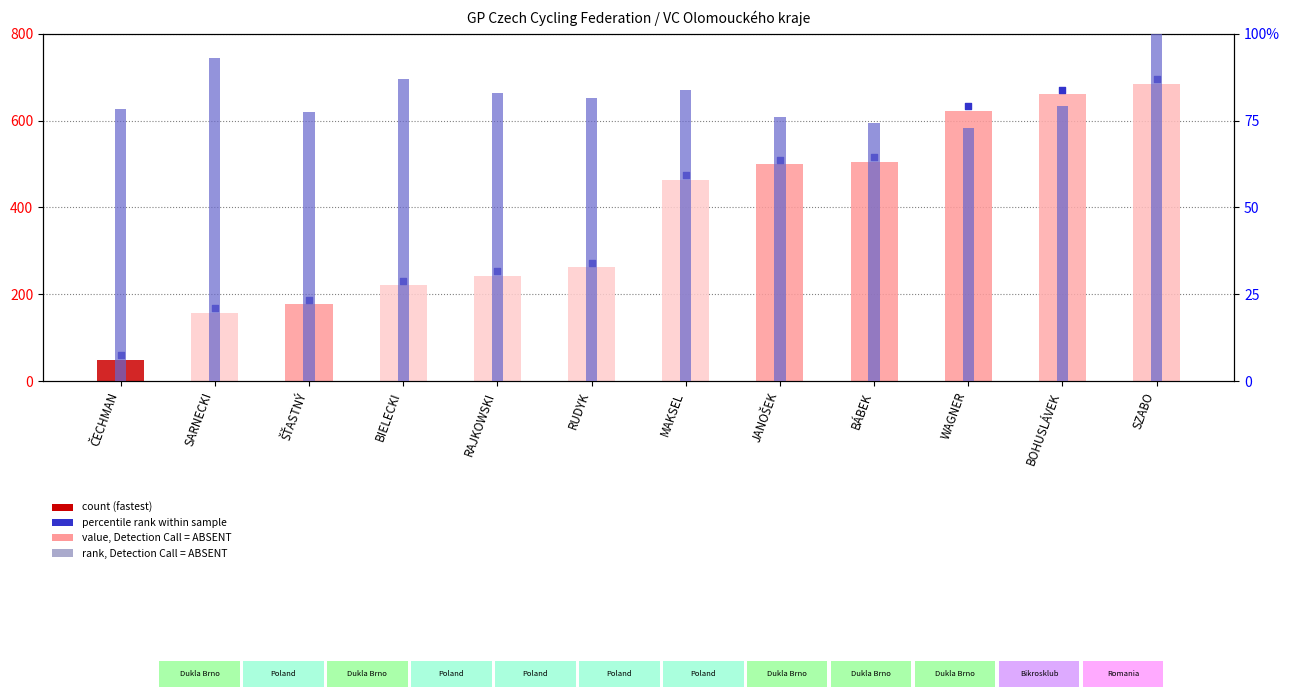

Is the value of value, Detection Call = ABSENT at WAGNER greater than the value of rank, Detection Call = ABSENT at WAGNER?

Yes